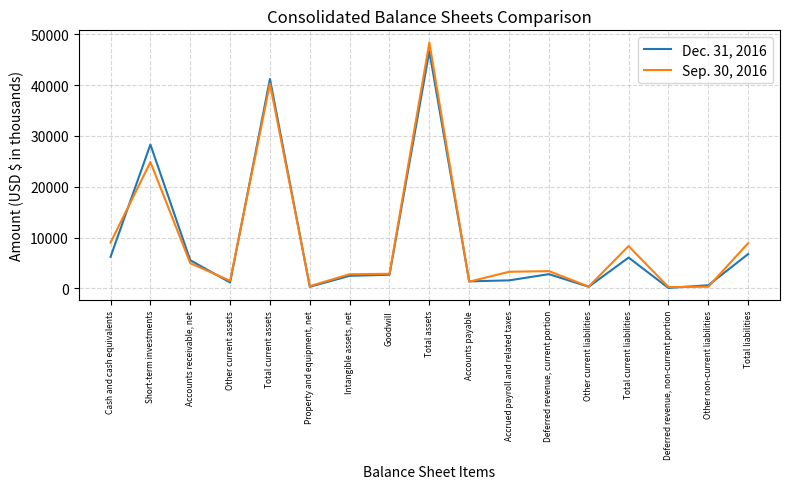

What is the approximate value of Dec. 31, 2016 at Total current assets, to the nearest 10?

41230